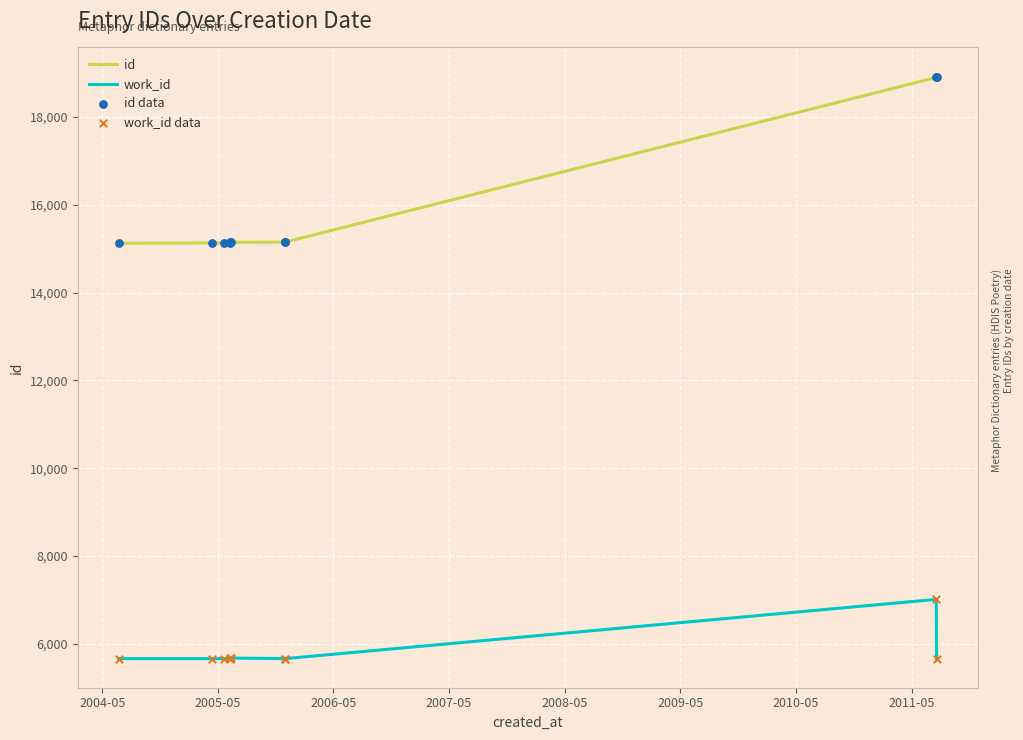

Is the value of work_id data at 8 greater than the value of work_id at 8?

No